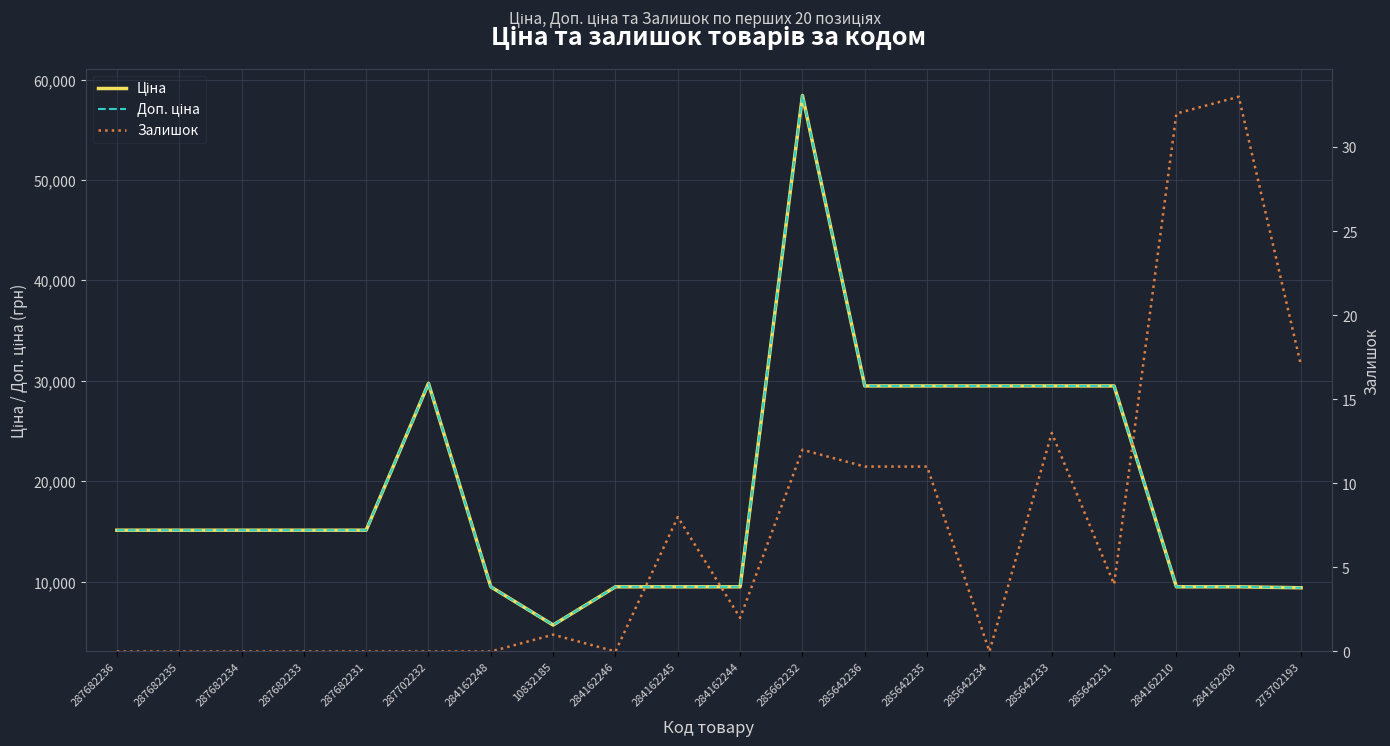

In Ціна, how many points are higher than both neighbors (excluding endpoints)?

2